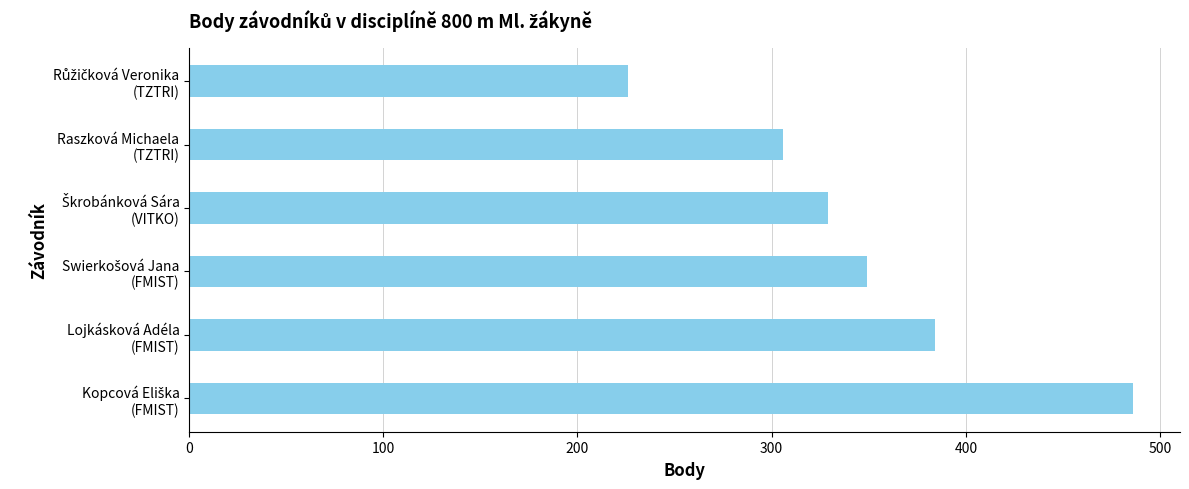

How many bars are there in total?

6